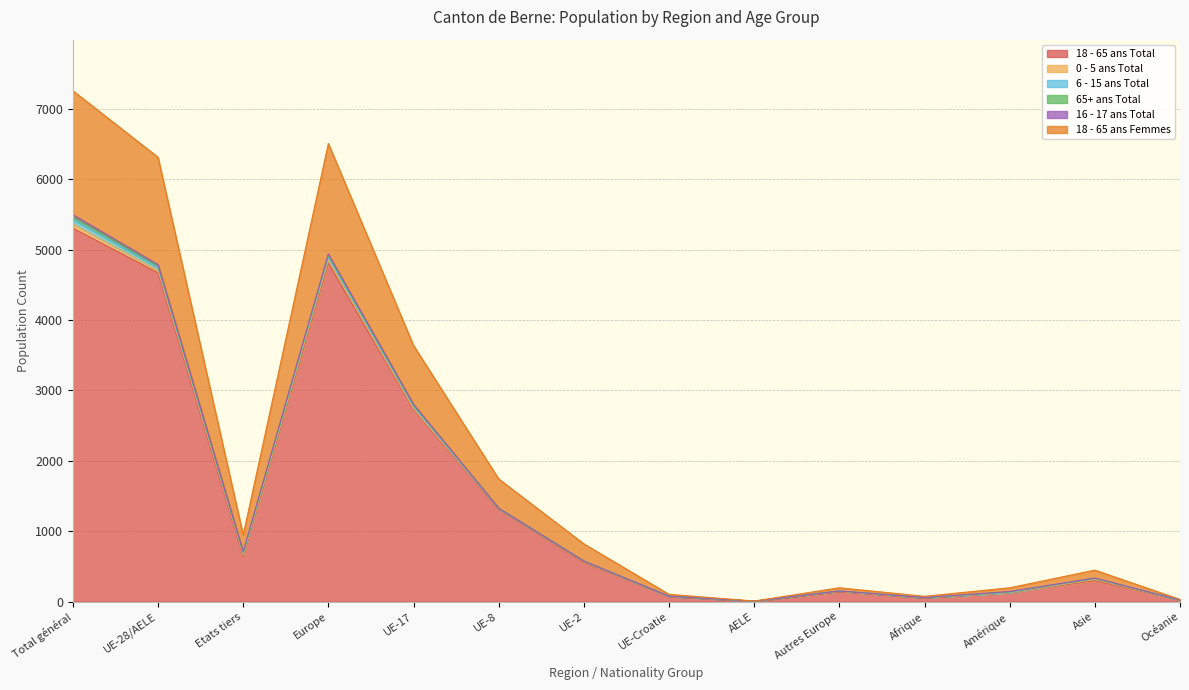

Reading left to right, transcribe all the data shown in this chart.

18 - 65 ans Total: 5304	4670	634	4809	2727	1308	557	72	6	139	52	127	298	18
0 - 5 ans Total: 62	36	26	42	16	9	10	1	0	6	2	0	16	2
6 - 15 ans Total: 63	38	25	43	27	2	6	3	0	5	2	5	13	0
65+ ans Total: 40	28	12	29	21	6	1	0	0	1	0	6	2	3
16 - 17 ans Total: 27	15	12	15	11	1	2	1	0	0	2	5	5	0
18 - 65 ans Femmes: 1760	1524	236	1569	836	416	244	26	2	45	17	53	113	8